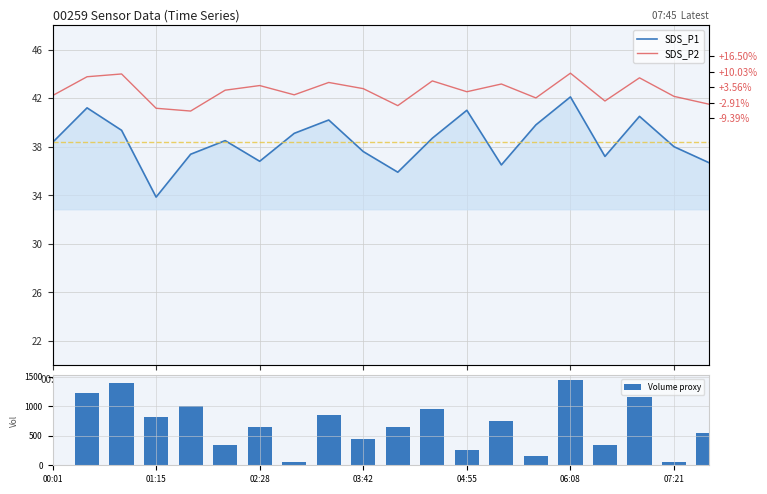

How many categories are shown in the chart?

20